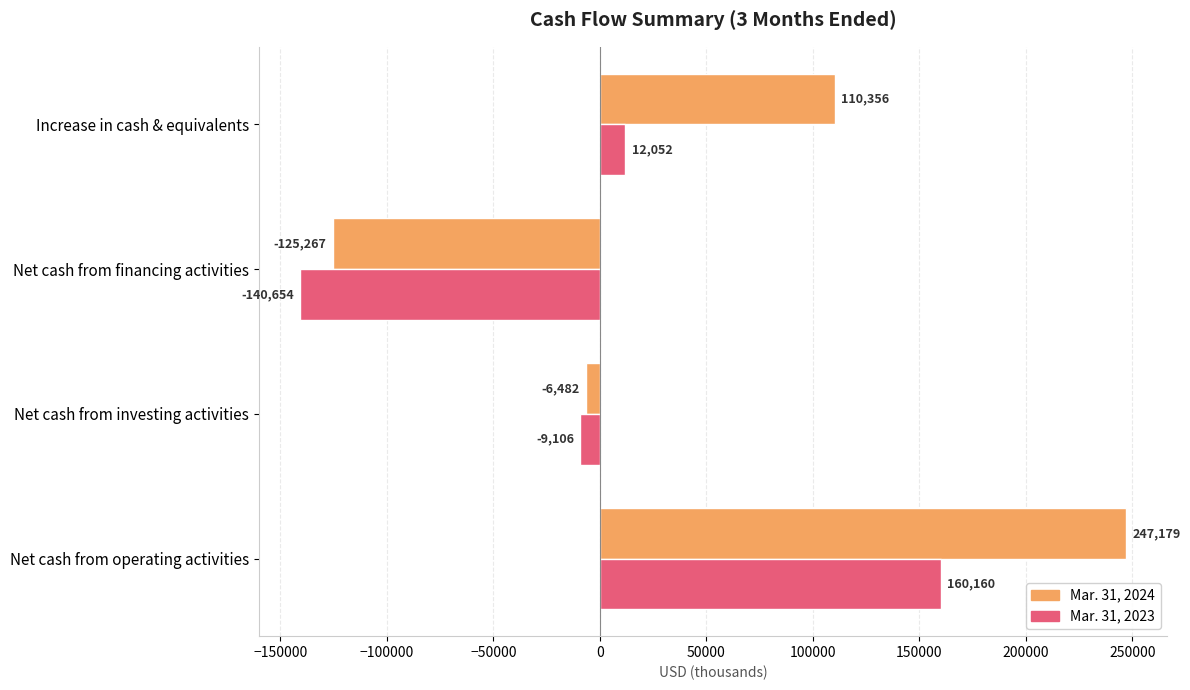

What is the lowest value of the Mar. 31, 2024 series?

-125267